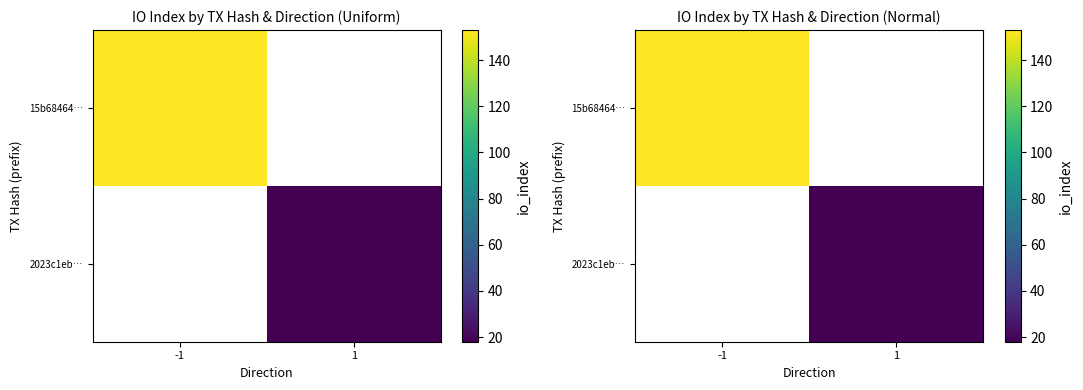

List the labels in order of 2023c1eb… value, largest first.

-1, 1